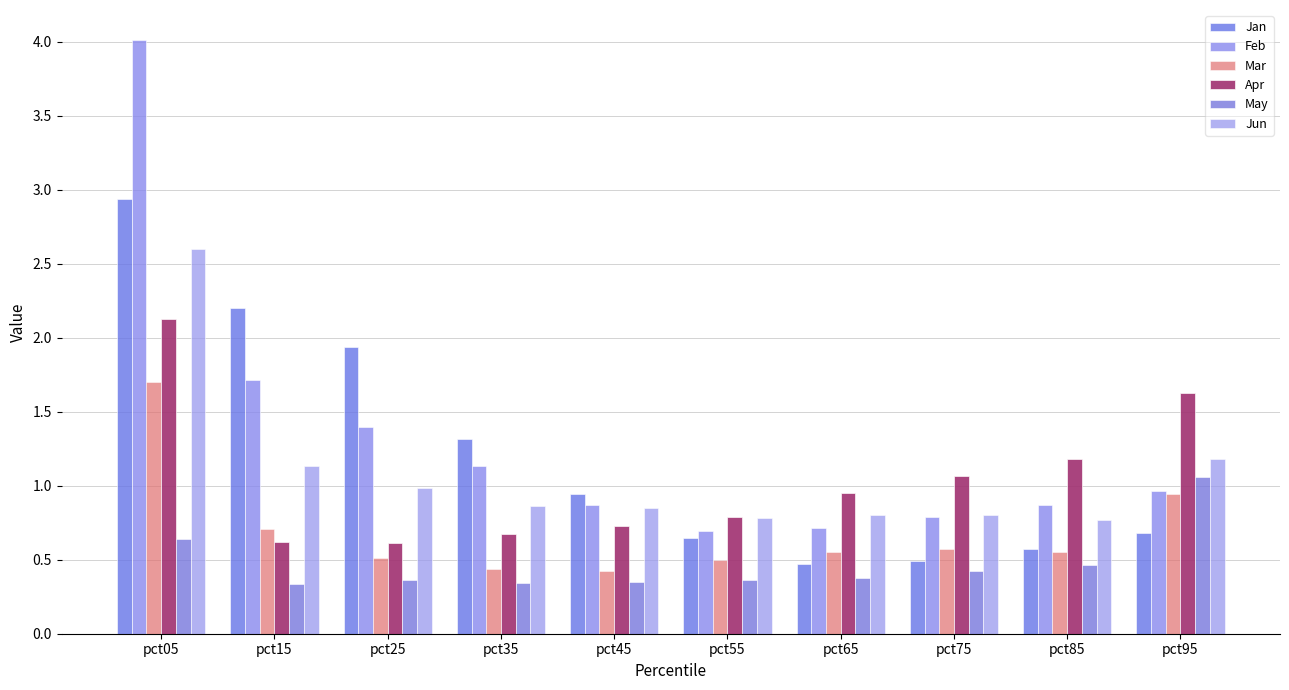

Are the bars horizontal?

No